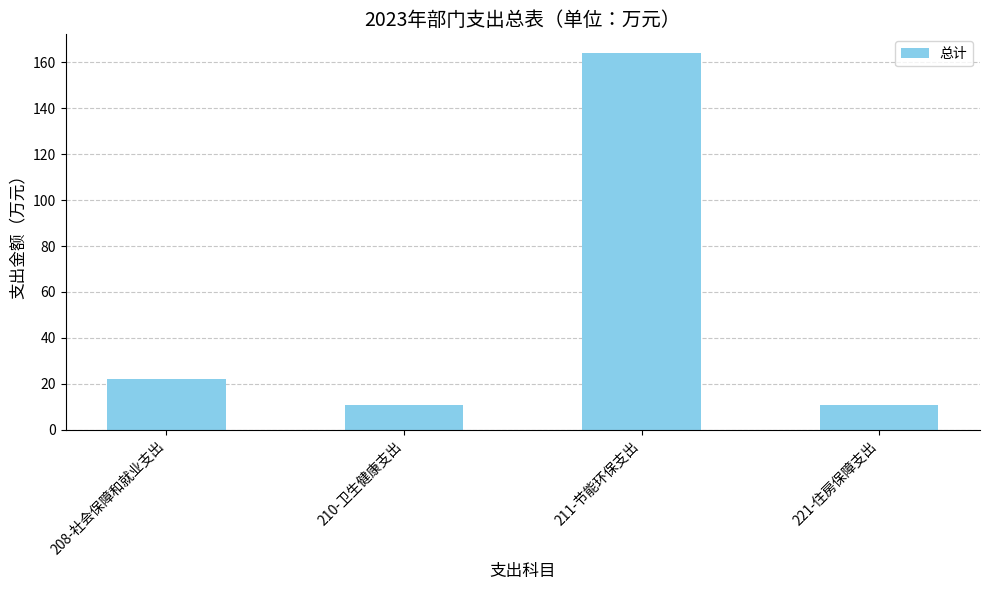

What is the difference between the values at 211-节能环保支出 and 208-社会保障和就业支出?

142.1